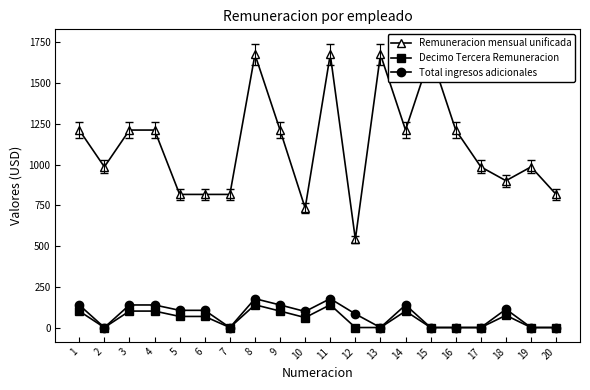

The Total ingresos adicionales series shows 0.0 at 19. True or false?

True